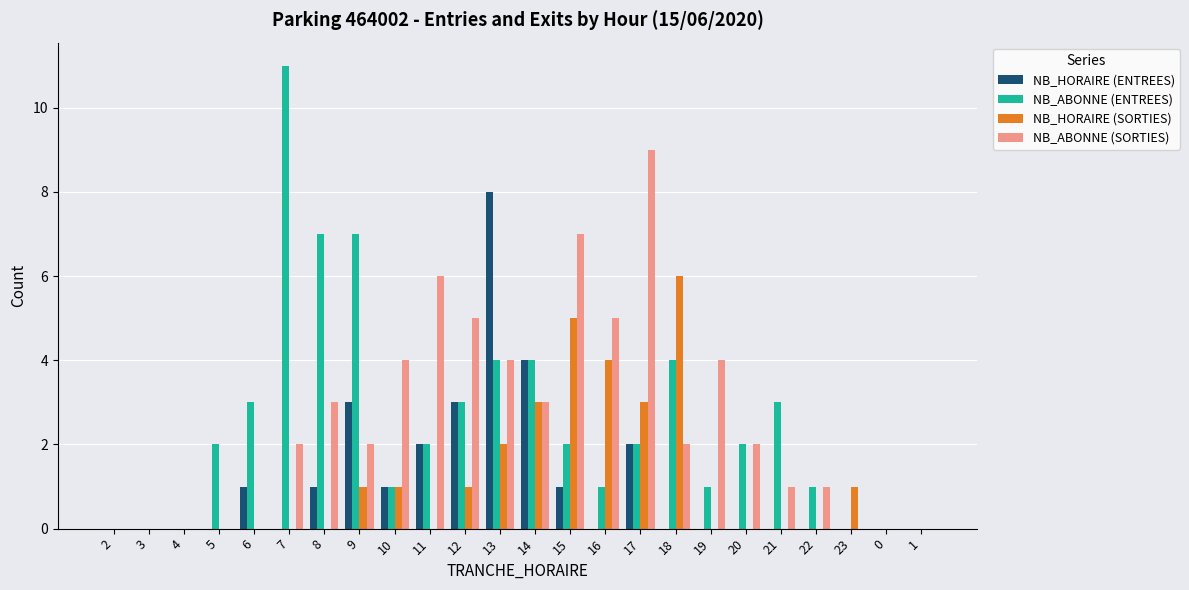

What is the sum of all NB_HORAIRE (SORTIES) values?

27